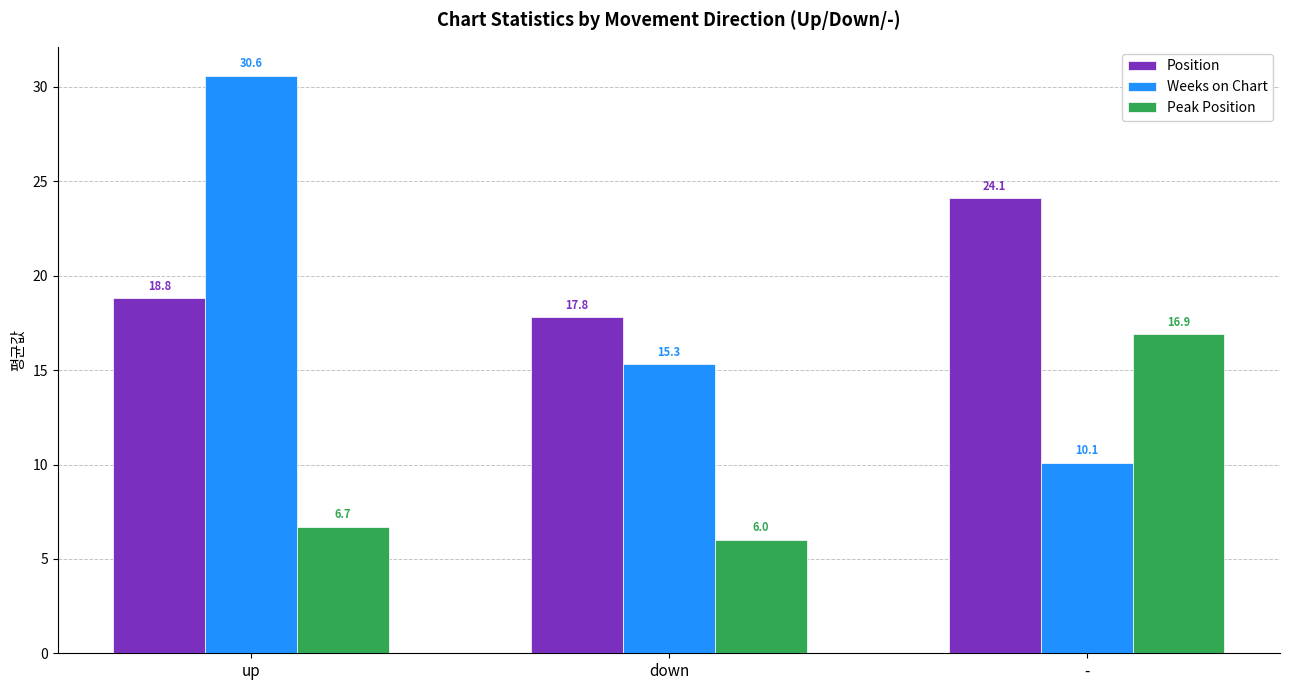

How many groups of bars are there?

3